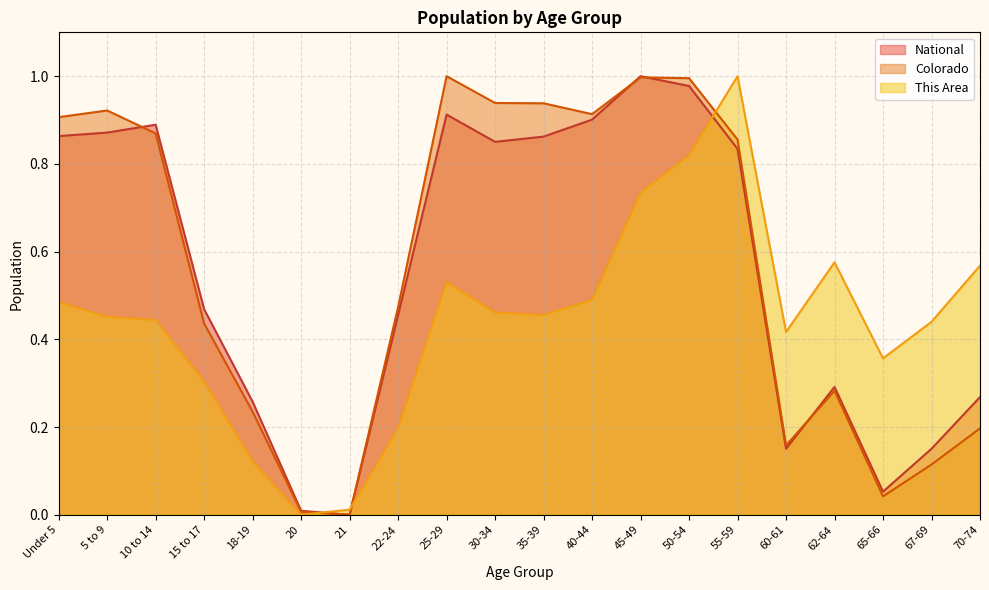

True or false: This Area and National cross at least once.

True